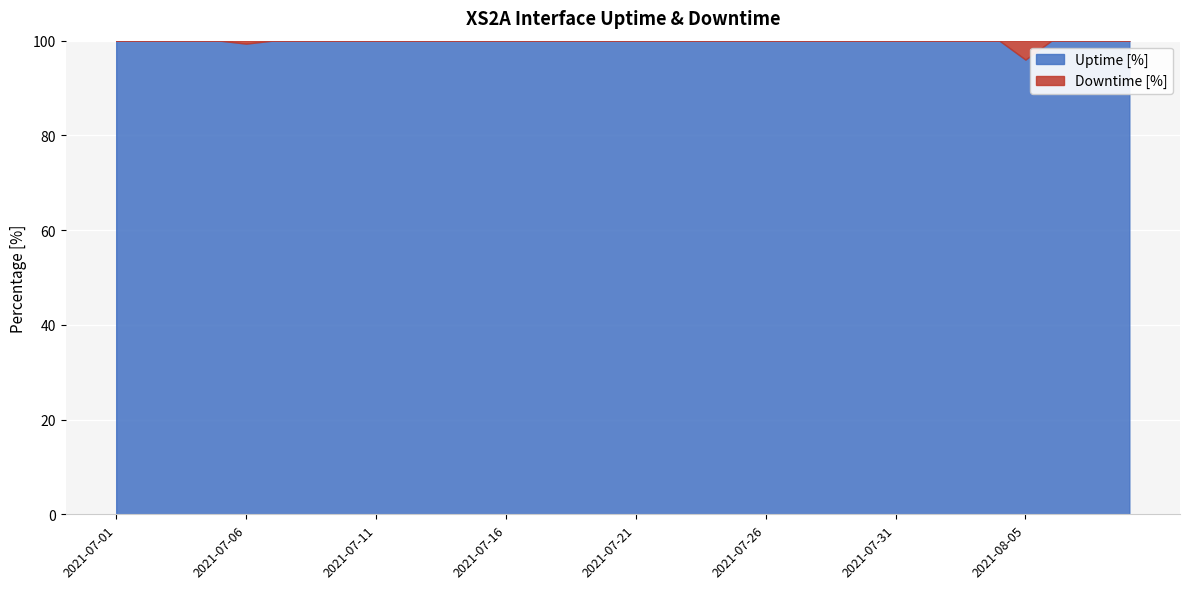

What is the spread (max minus min) of values at 2021-07-12?

100.0